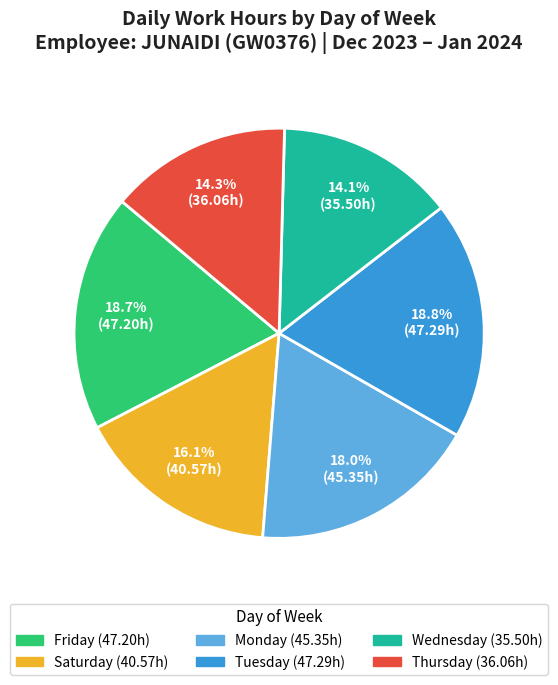

Is there any slice that represents more than half of the pie?

No